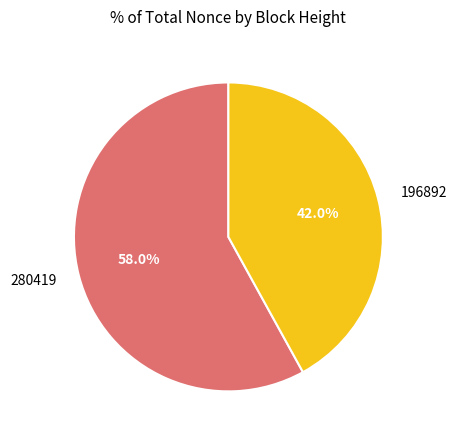

Which slice is the largest?

280419